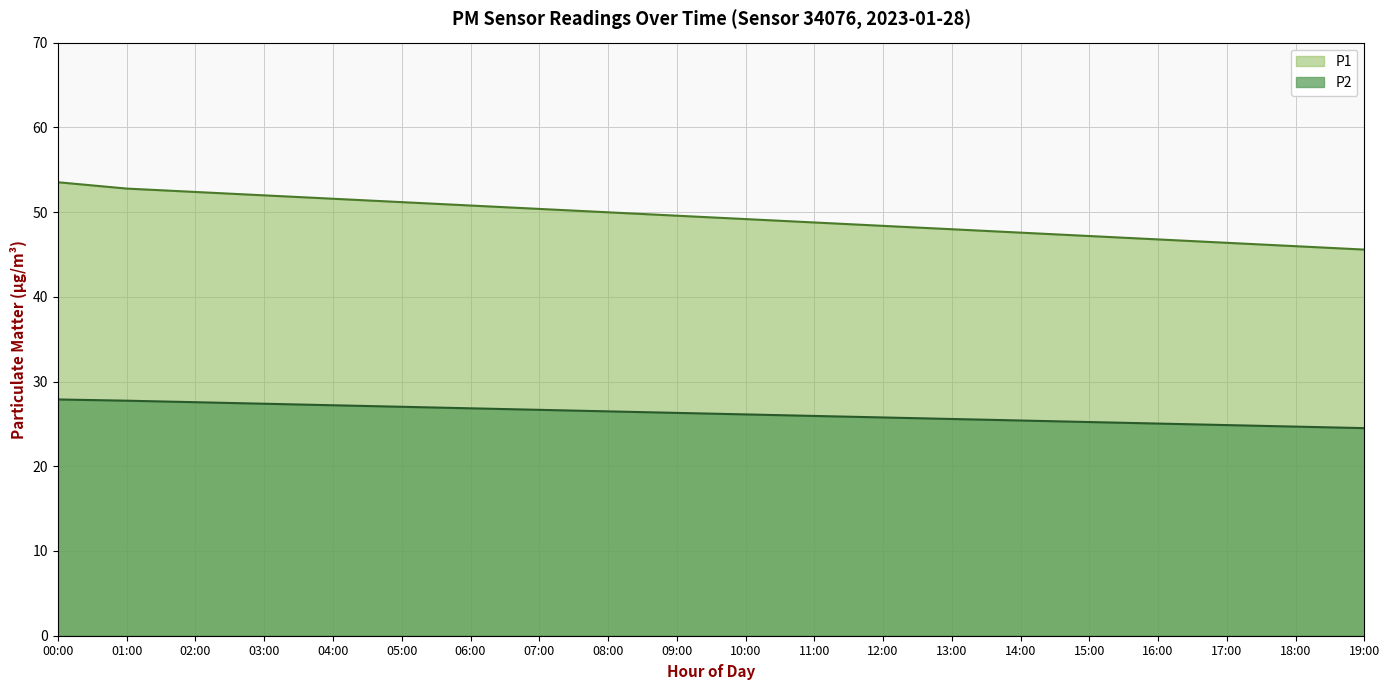

True or false: P2 and P1 intersect in this chart.

False